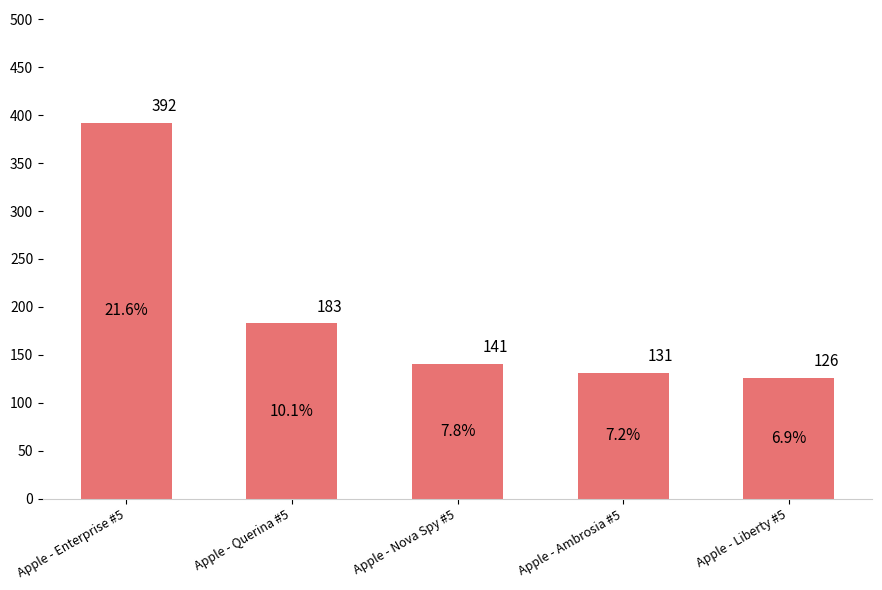

List the labels in order of value, smallest first.

Apple - Liberty #5, Apple - Ambrosia #5, Apple - Nova Spy #5, Apple - Querina #5, Apple - Enterprise #5